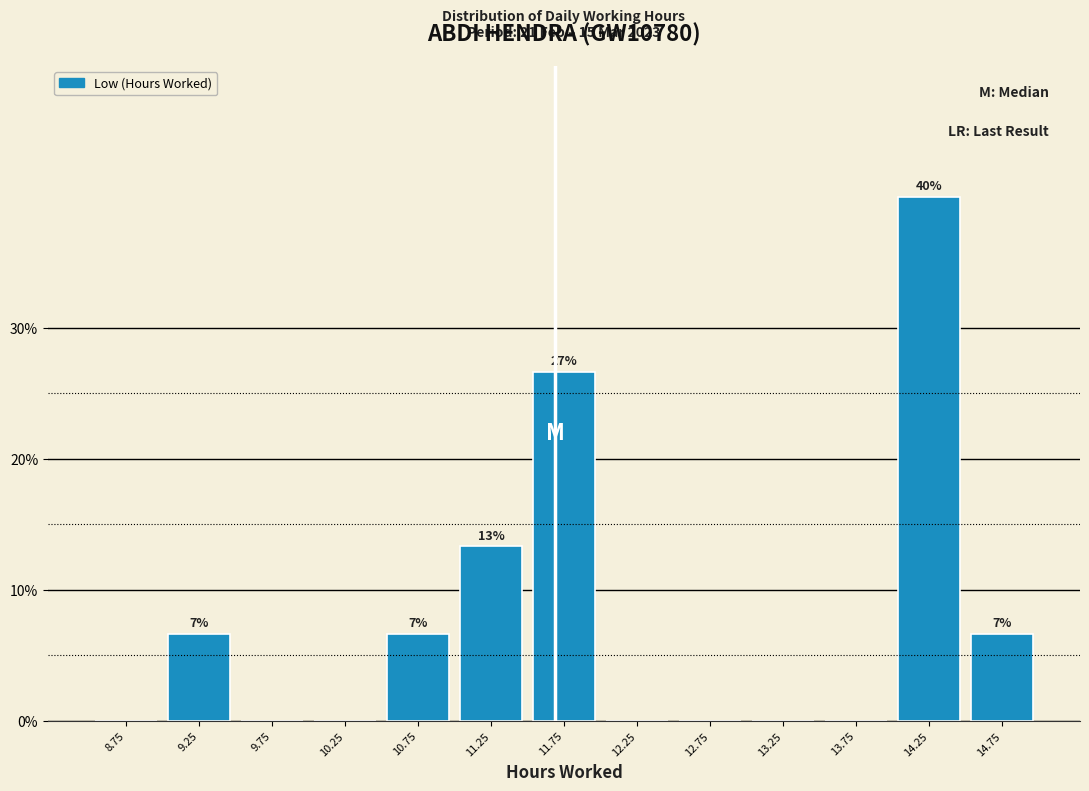

Over which range of the x-axis is the bar tallest?

14.0 to 14.5